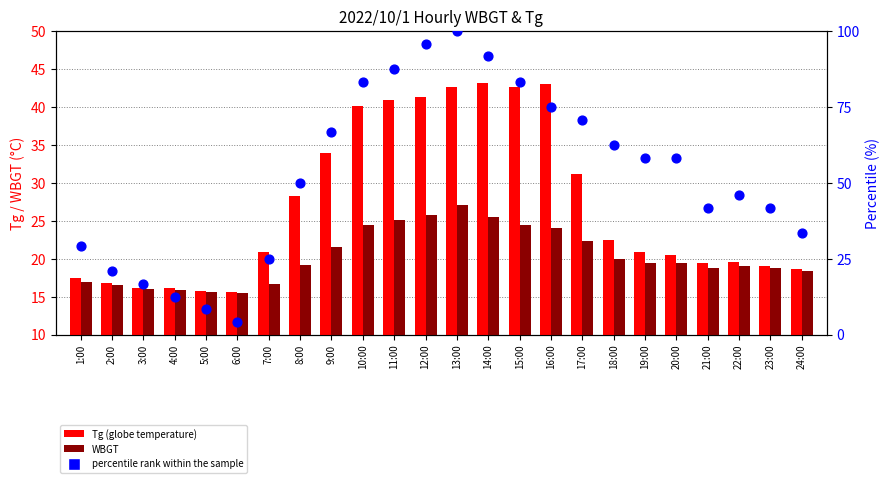

Which series reaches the minimum Y coordinate?

percentile rank within the sample